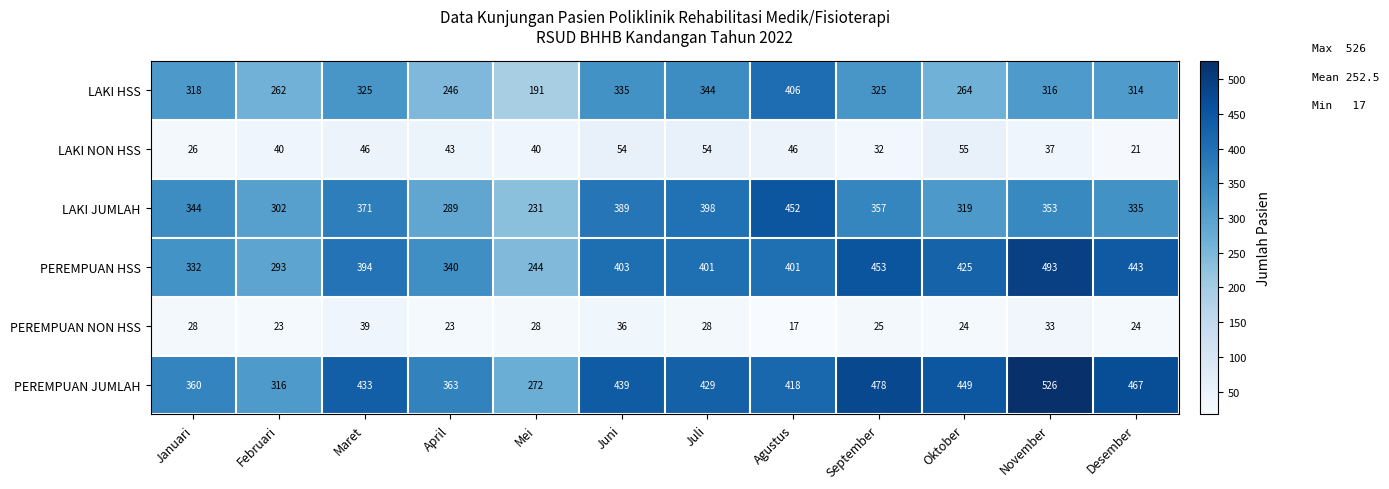

At which category is the sum across all series the highest?

November